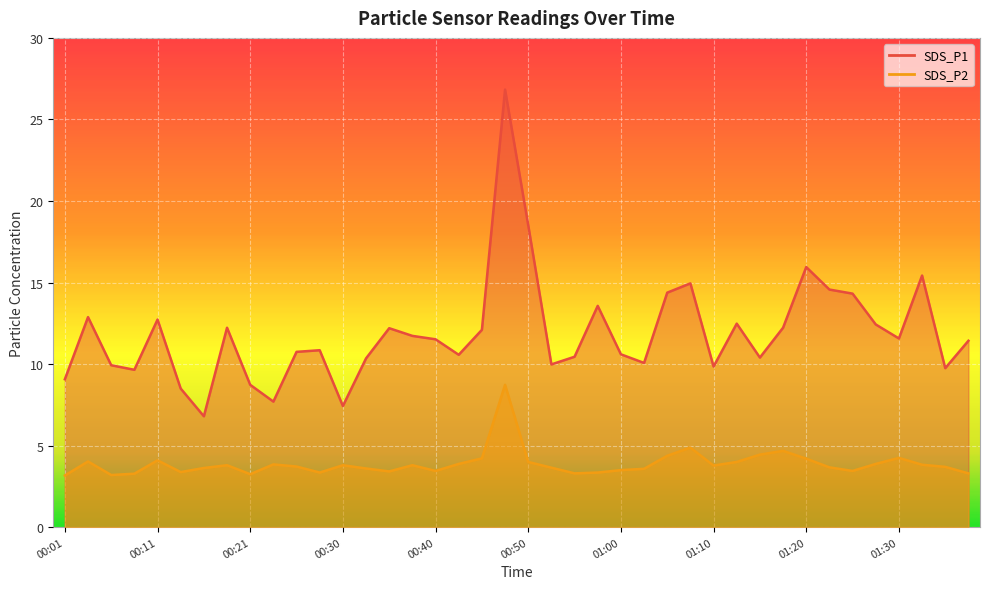

What is the label of the 10th point from the right?

01:15